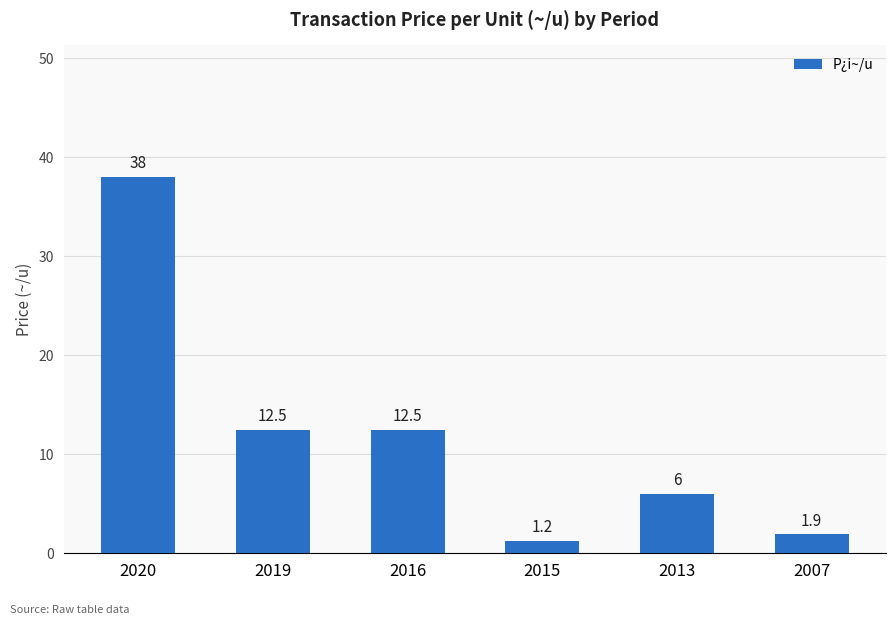

The chart shows a value of 20.0 at 2016. True or false?

False